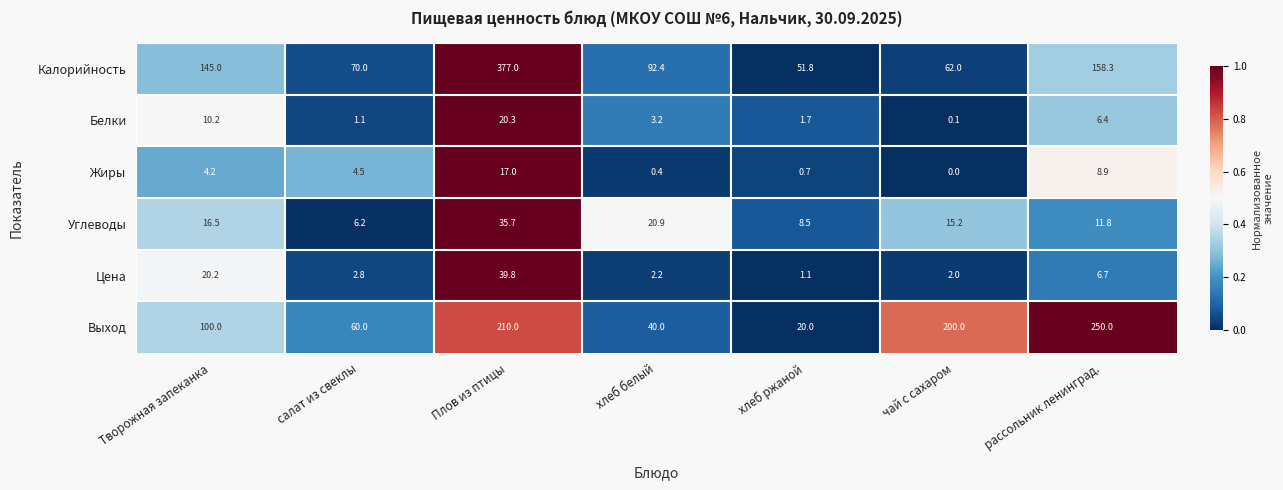

The Жиры series shows 0.0 at чай с сахаром. True or false?

True